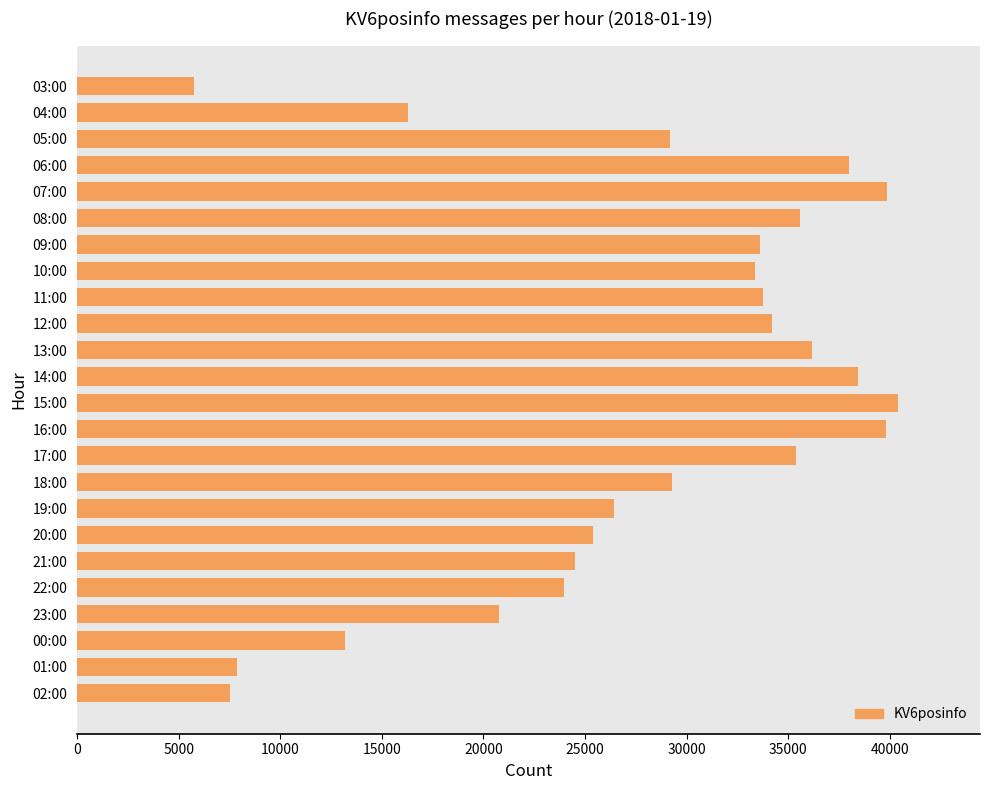

The chart shows a value of 16999 at 21:00. True or false?

False